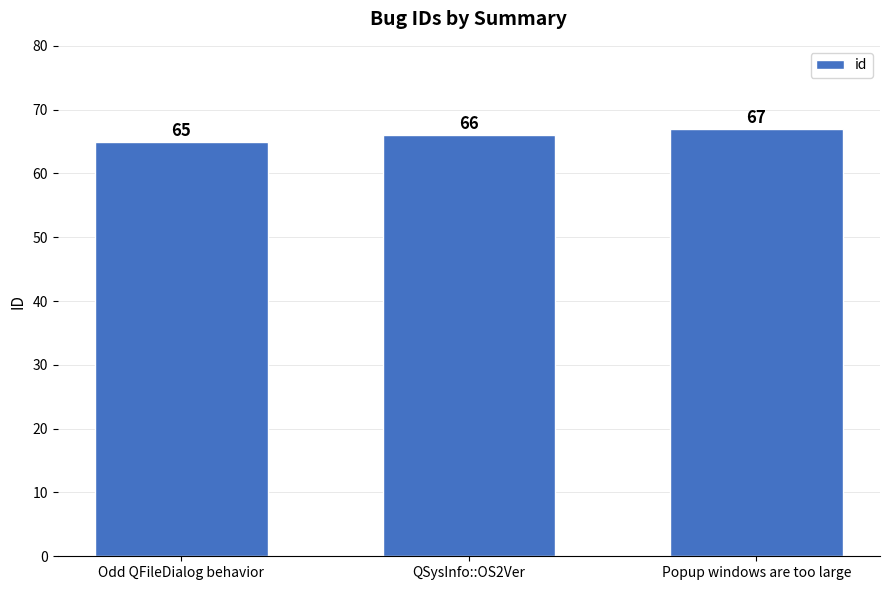

What is the label of the 2nd bar from the left?

QSysInfo::OS2Ver